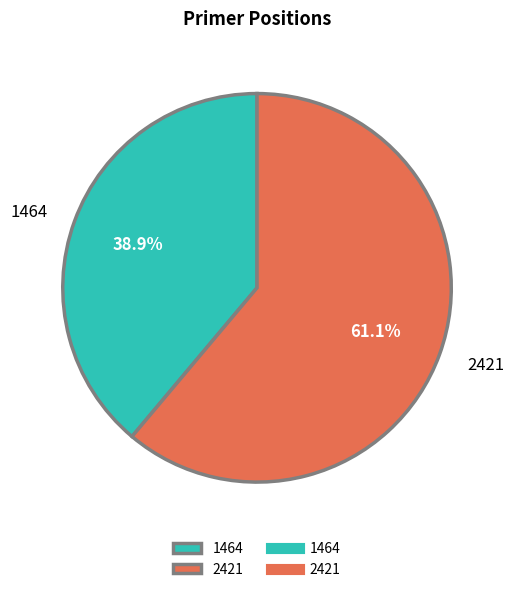

What percentage is the 2421 slice, to the nearest percent?

61%